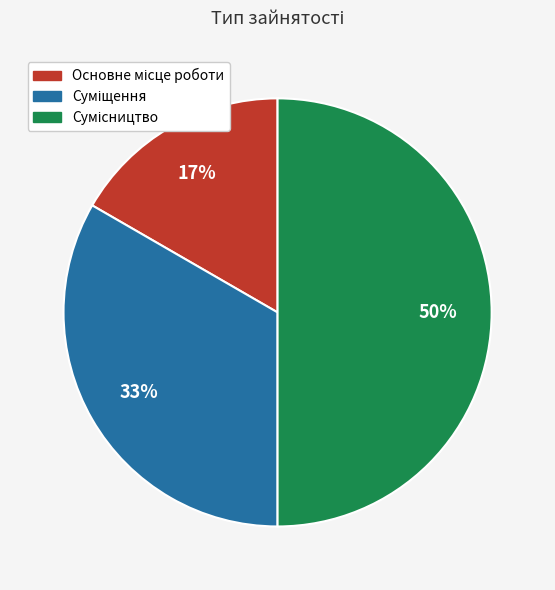

To the nearest percent, what is the difference between the largest and smallest slice percentages?

33%